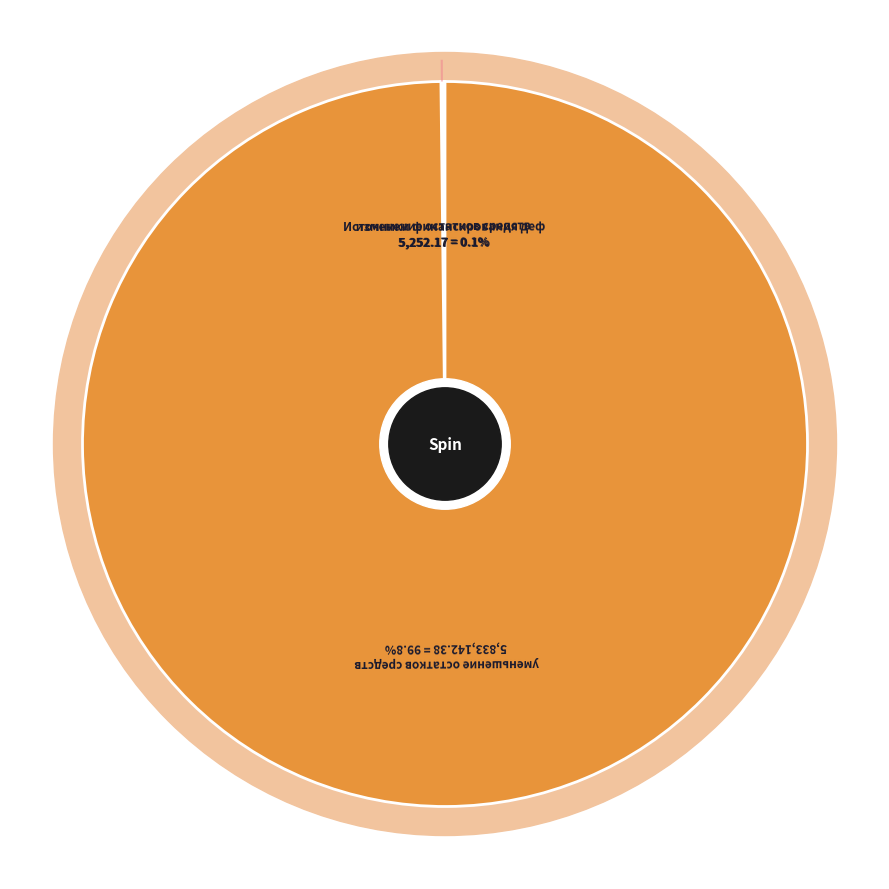

To the nearest percent, what is the difference between the Источники финансирования дефицита бюджета and уменьшение остатков средств, всего slice percentages?

100%